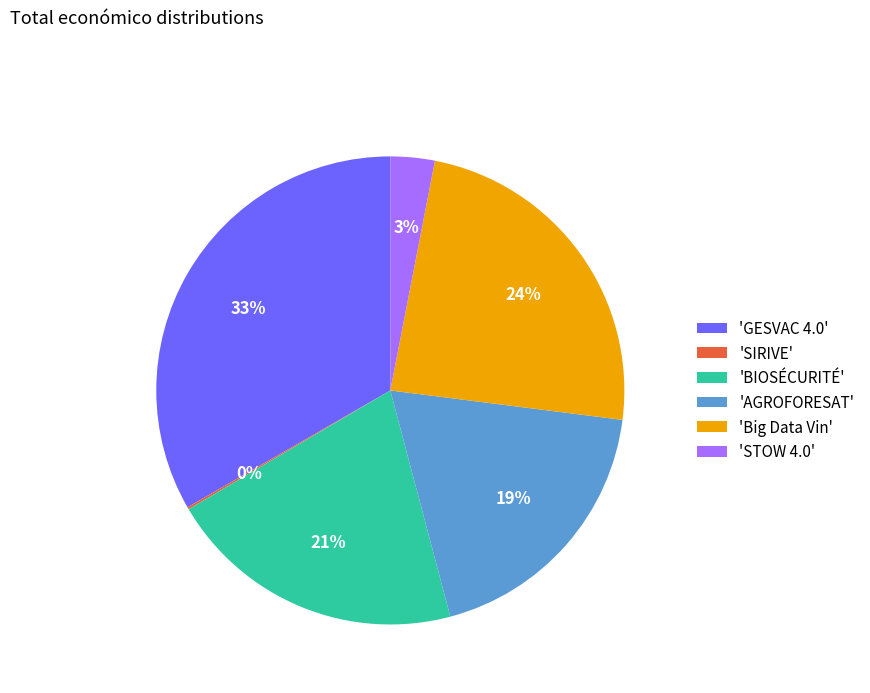

To the nearest percent, what is the difference between the largest and smallest slice percentages?

33%